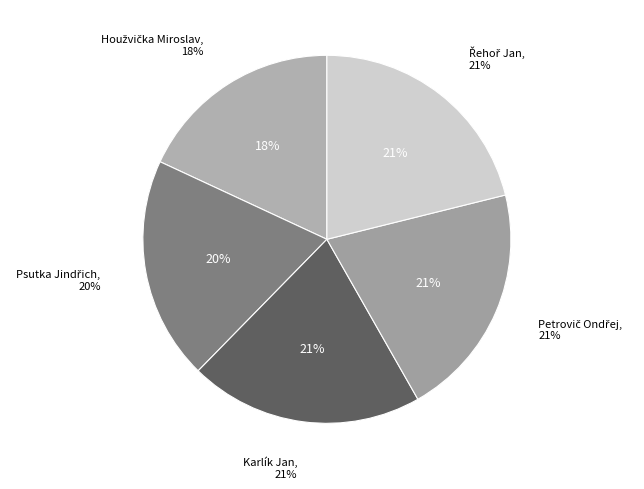

True or false: Psutka Jindřich accounts for 20% of the total.

True